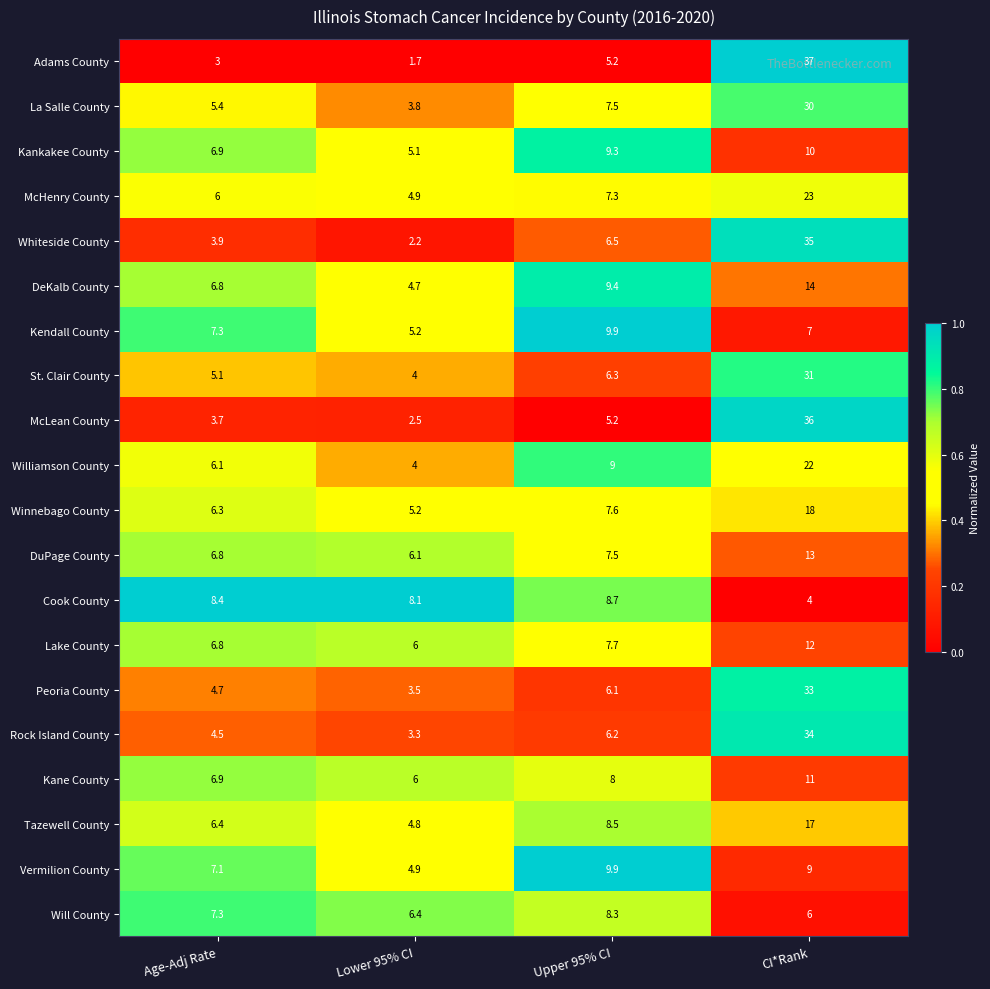

What value does the McHenry County series have at Upper 95% CI?

7.3